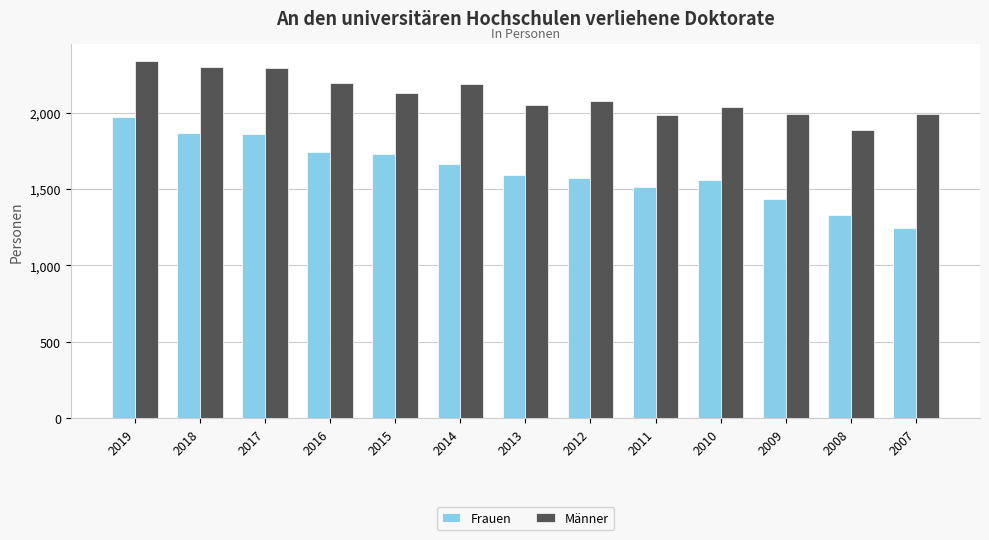

List the series in order of their overall mean, highest first.

Männer, Frauen